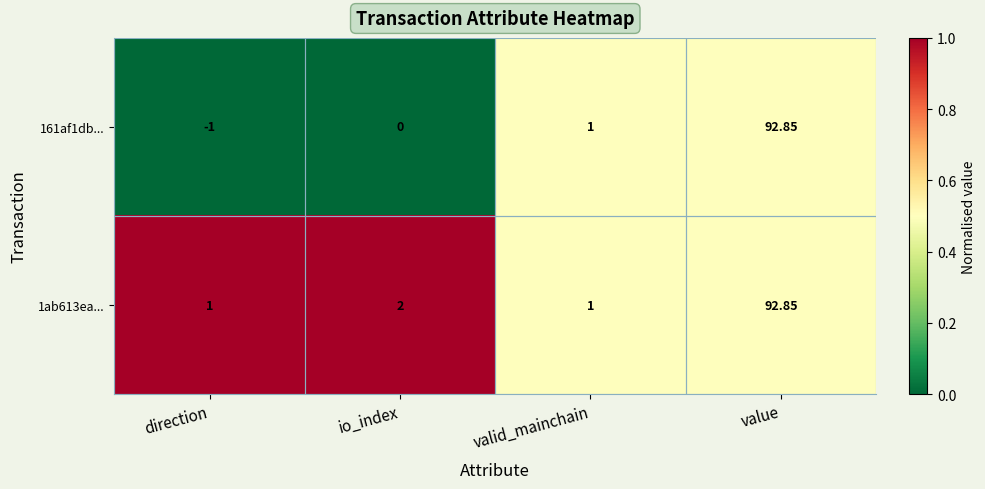

At which category is the sum across all series the highest?

value